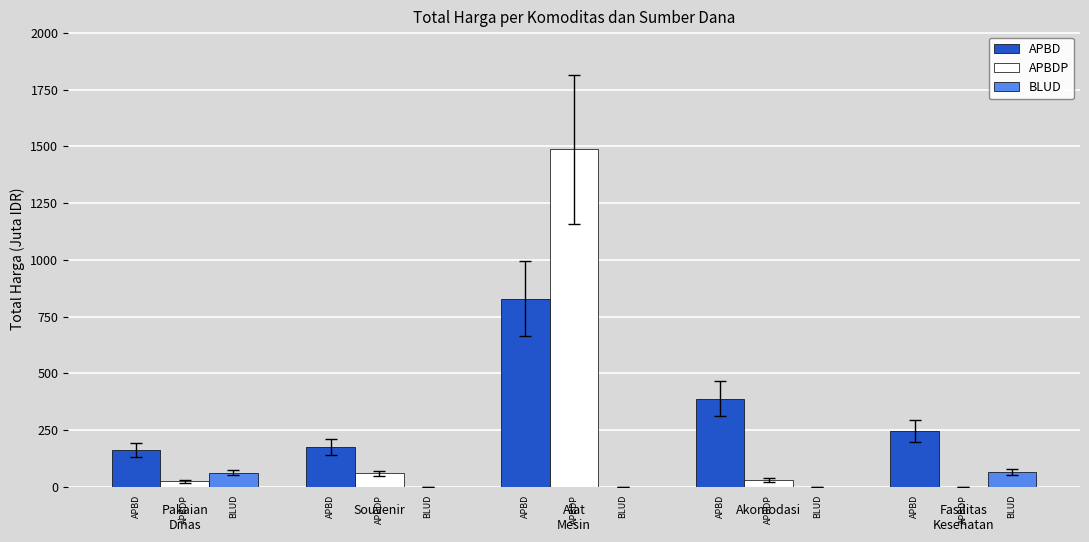

Which series has the largest range (max minus min)?

APBDP